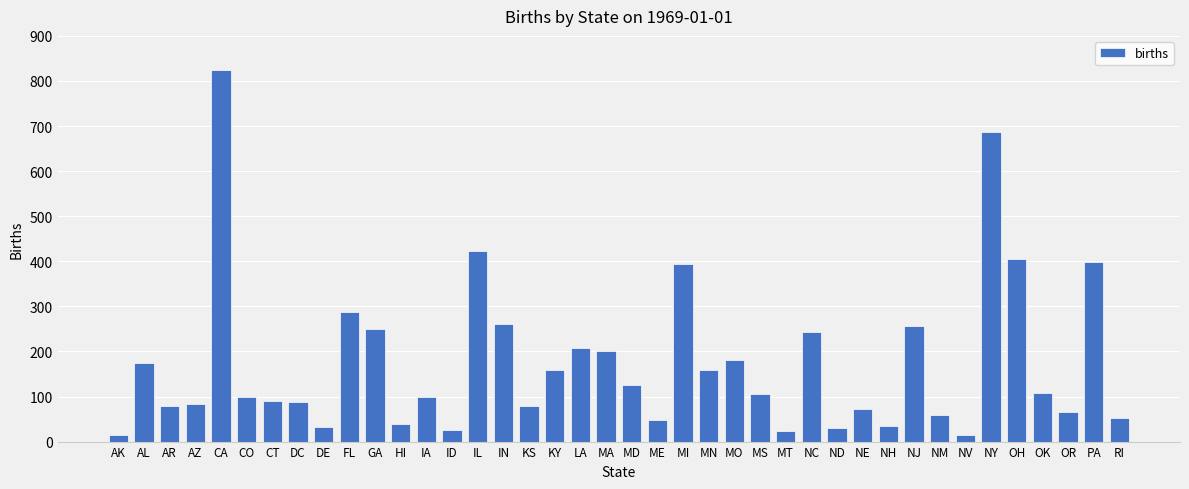

What is the change in value from MD to OR?

-60